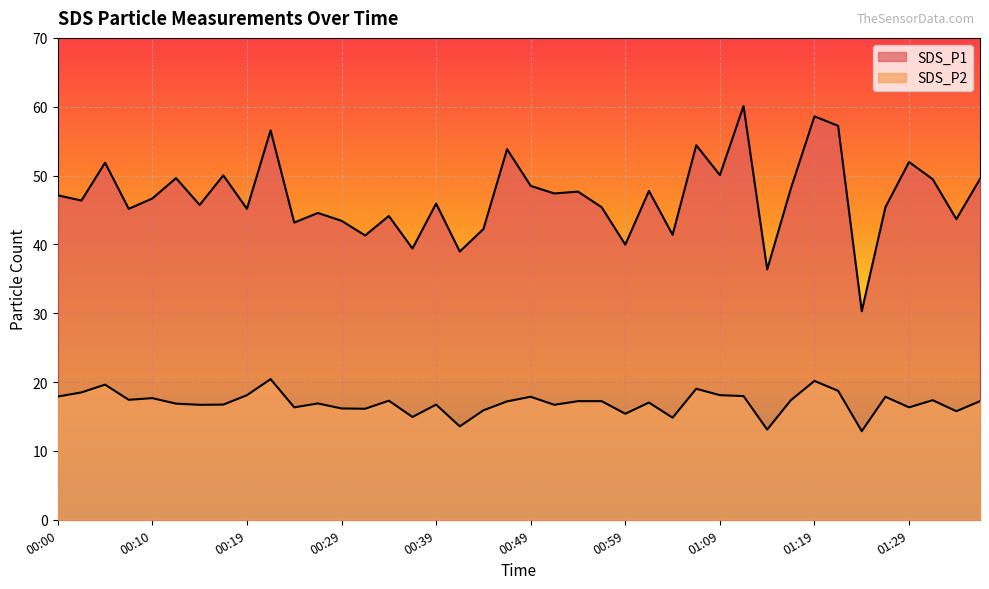

What is the value of the SDS_P1 point at the 36th from the left?

45.4